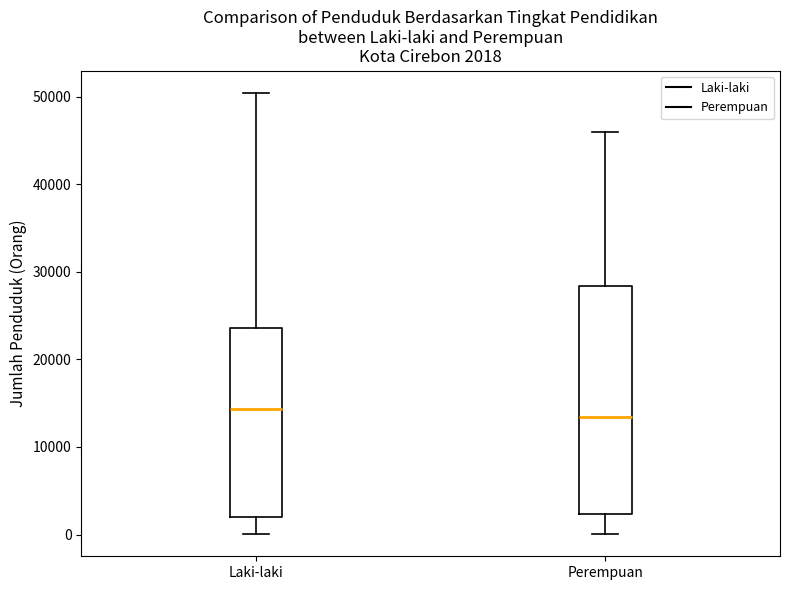

Comparing the boxes themselves (not the whiskers), which one is the tallest?

Perempuan